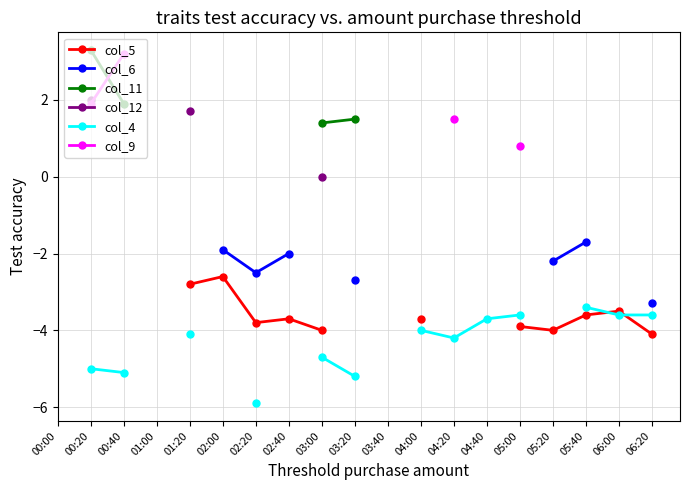

What position from the left is 02:00?

6